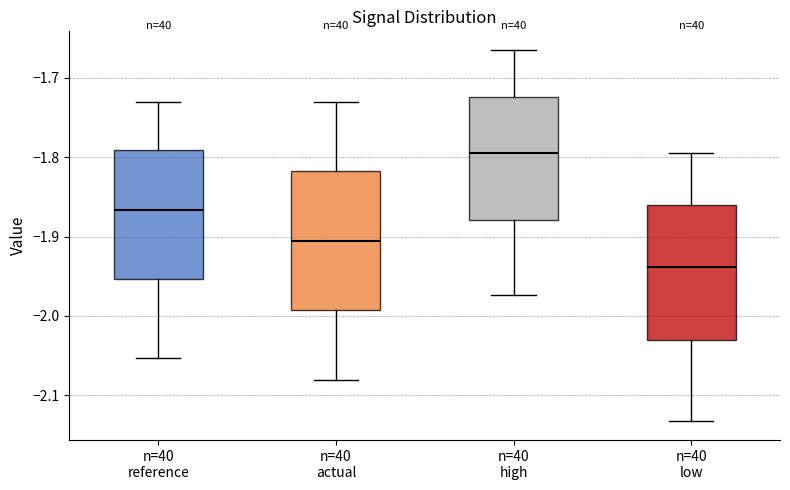

Where does the lower whisker of the box for n=40 high end on the y-axis? The values are not printed on the chart, so give them approximately, as read against the axis.

-1.97